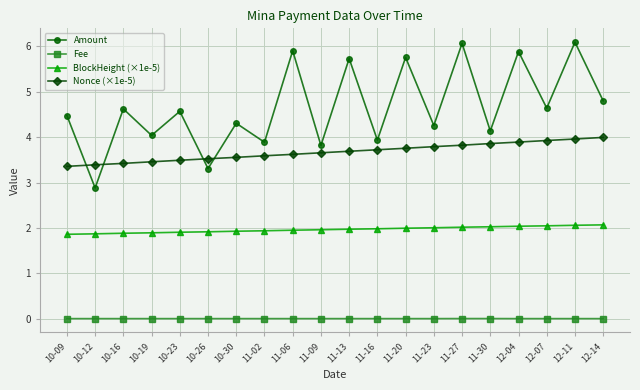

What is the greatest value displayed?

6.1